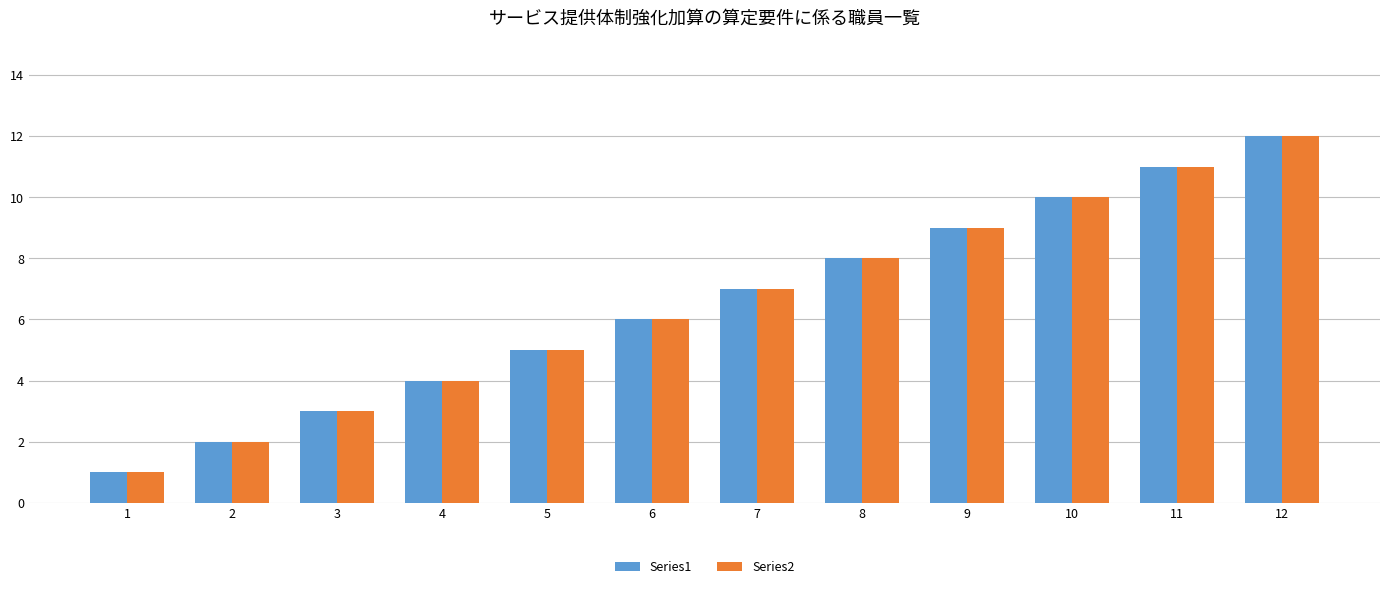

How many data points in Series2 are less than 7?

6